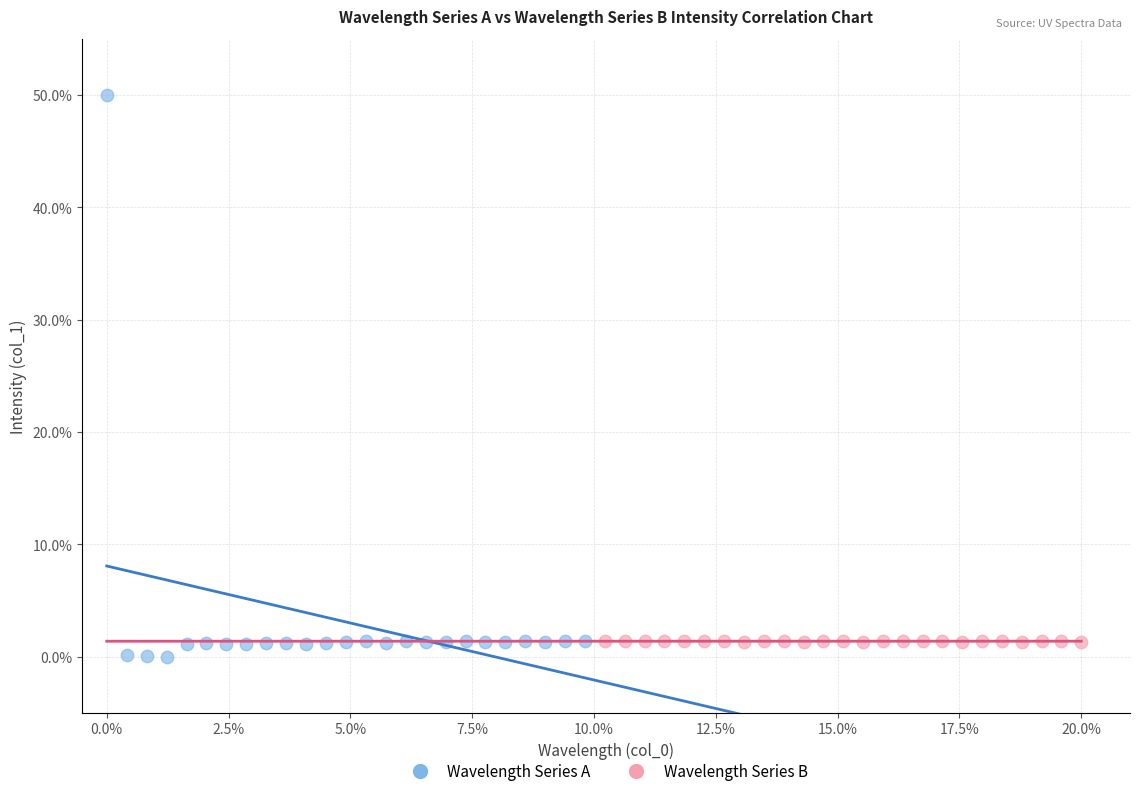

Which series contains the highest Y value?

Wavelength Series A